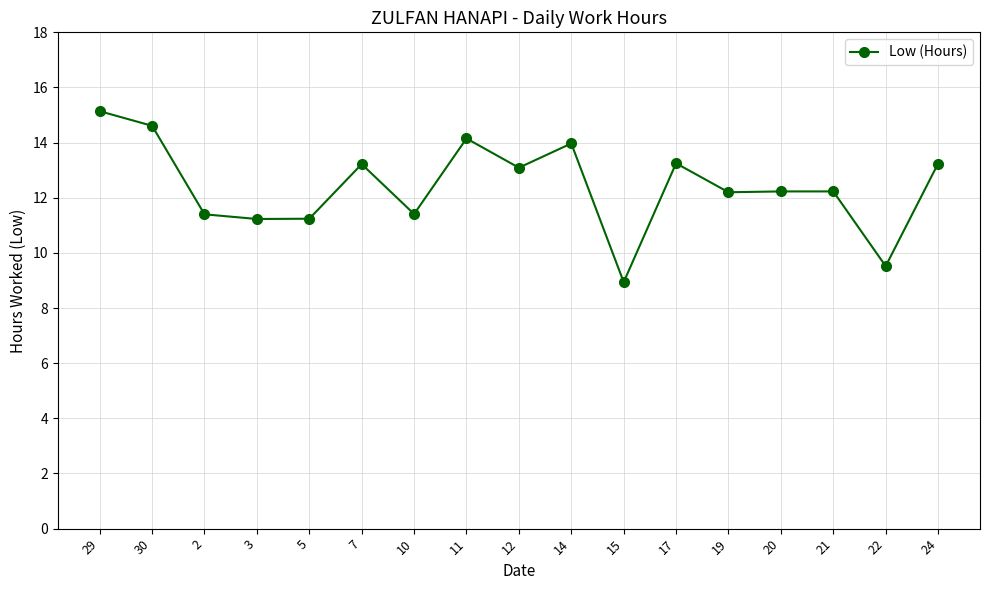

Read the value at 5.

11.2